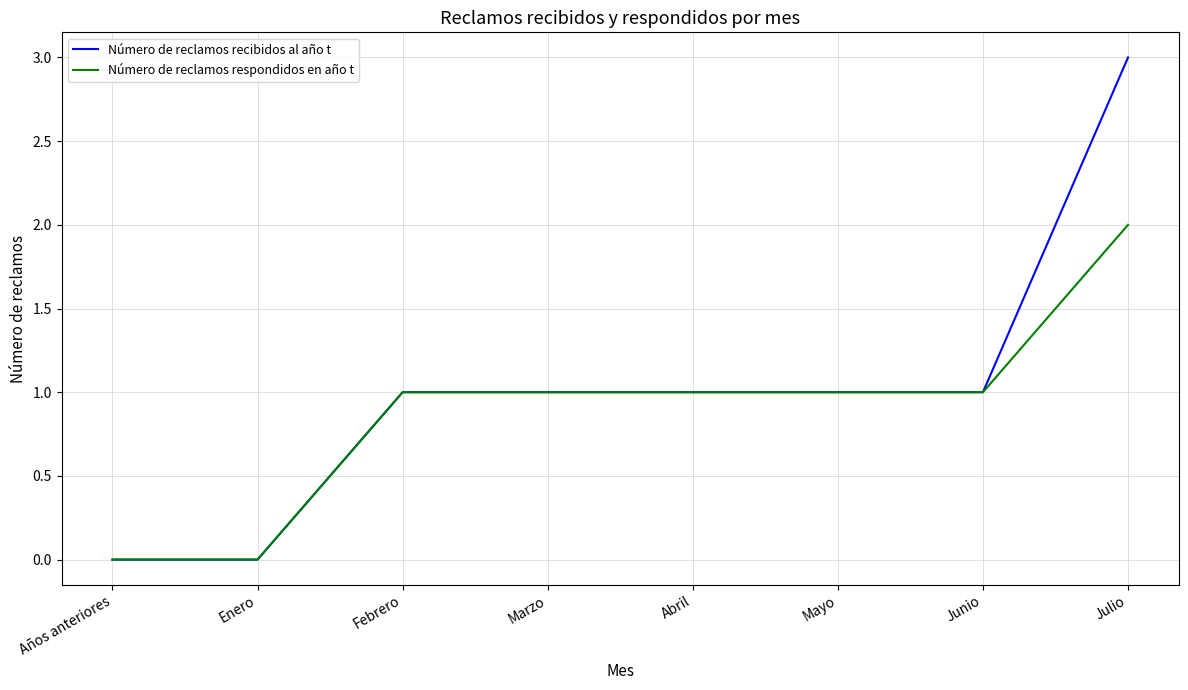

Rank the series by their average value, from highest to lowest.

Número de reclamos recibidos al año t, Número de reclamos respondidos en año t